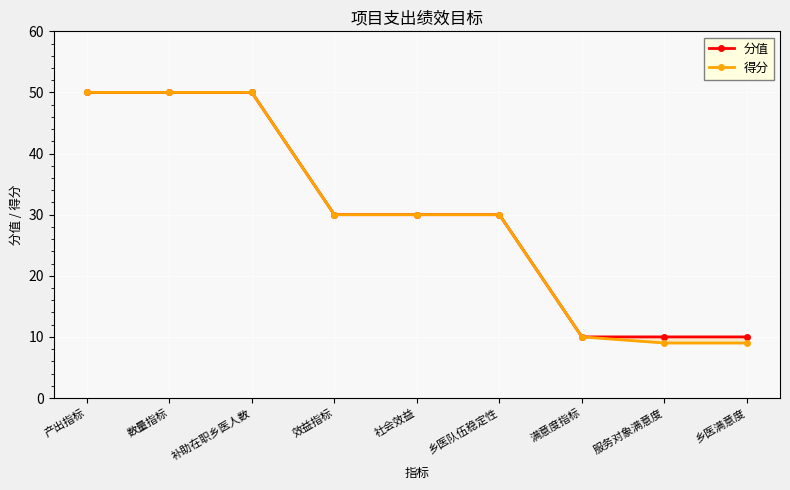

How many values in the 分值 series exceed 30?

3